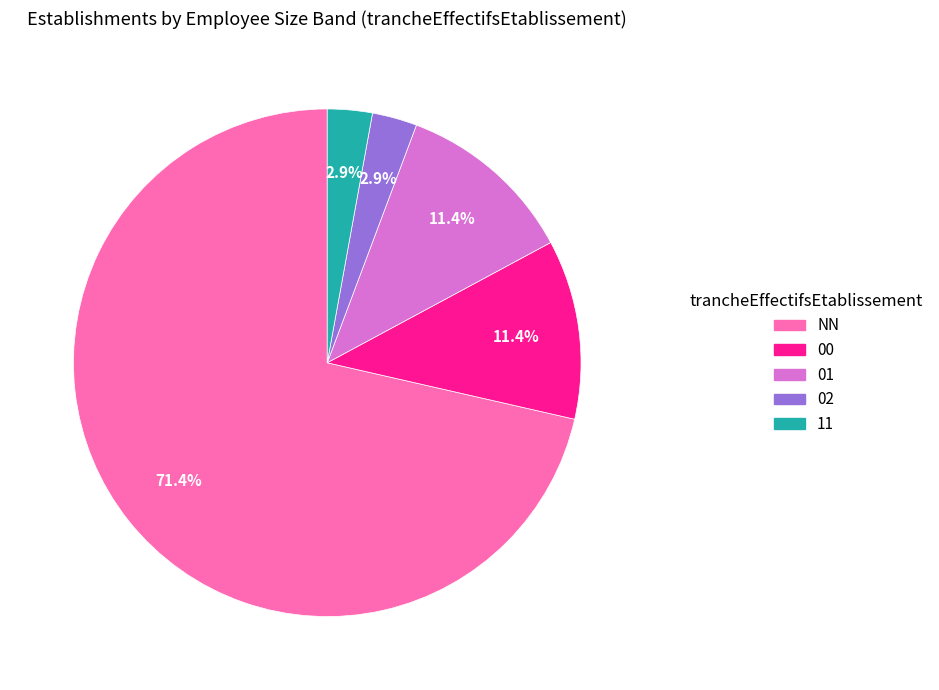

Between 11 and NN, which is larger?

NN